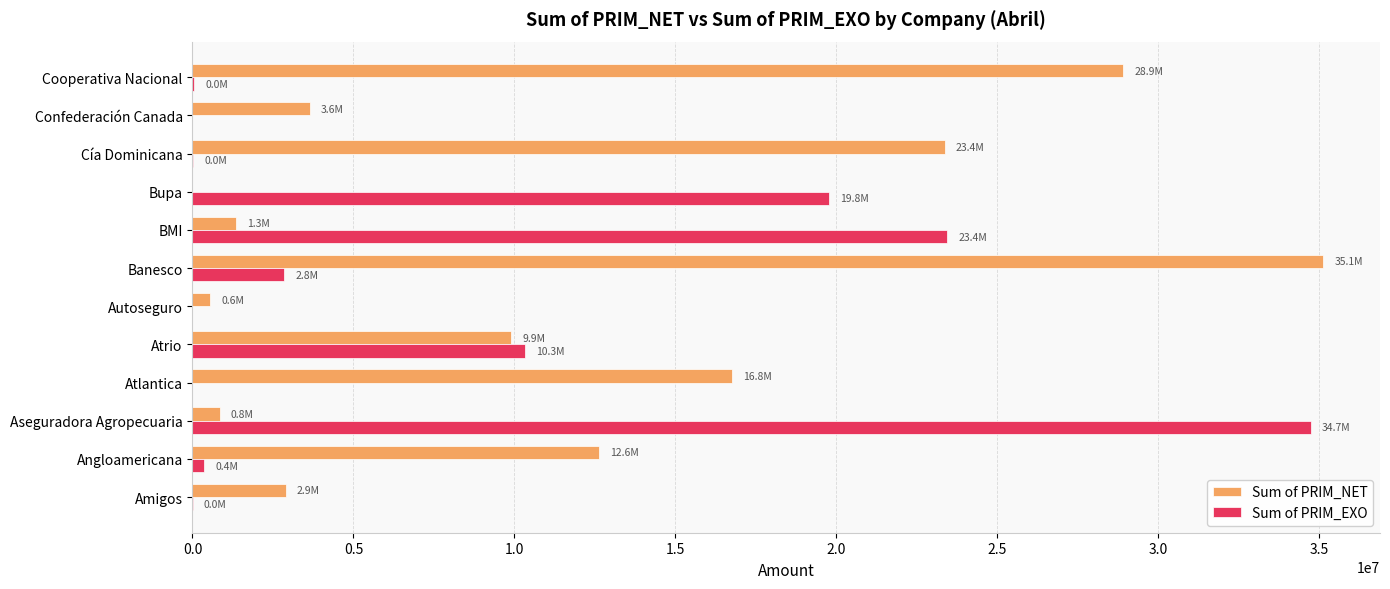

What is the sum of the Sum of PRIM_EXO values at Bupa and Banesco?

22609716.8